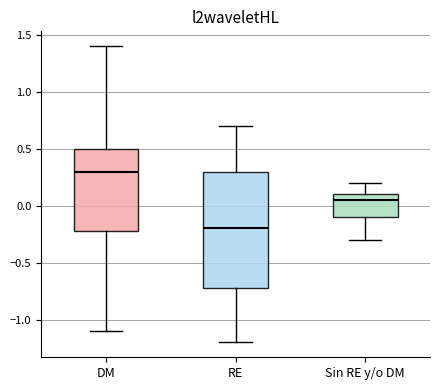

Reading left to right, read every box against the y-axis: the position of its median line, the range the box covers, and the ends of its whiskers. The values are not printed on the chart, so give them approximately, as read against the axis.

DM: median 0.30, box -0.20 to 0.50, whiskers -1.10 to 1.40
RE: median -0.20, box -0.70 to 0.30, whiskers -1.20 to 0.70
Sin RE y/o DM: median 0.05, box -0.10 to 0.10, whiskers -0.30 to 0.20